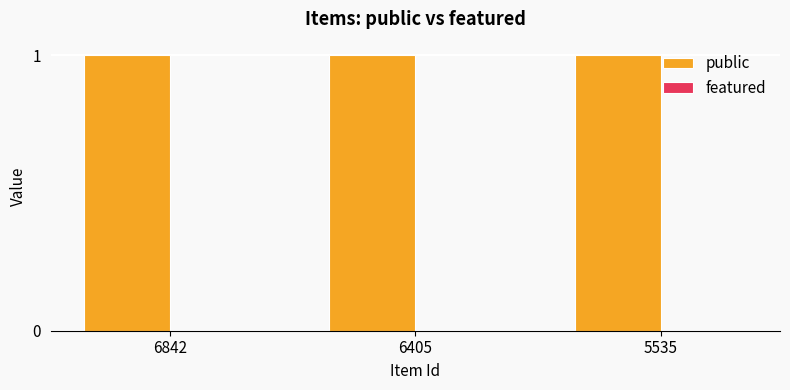

Between 6405 and 5535, which series saw the biggest shift?

public